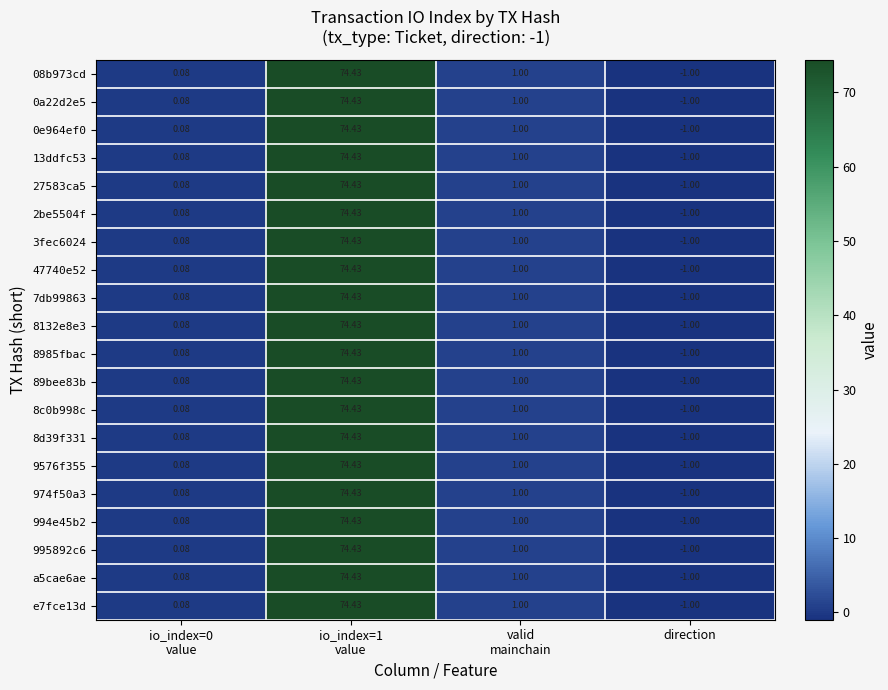

Which category has the lowest value across all series?

direction